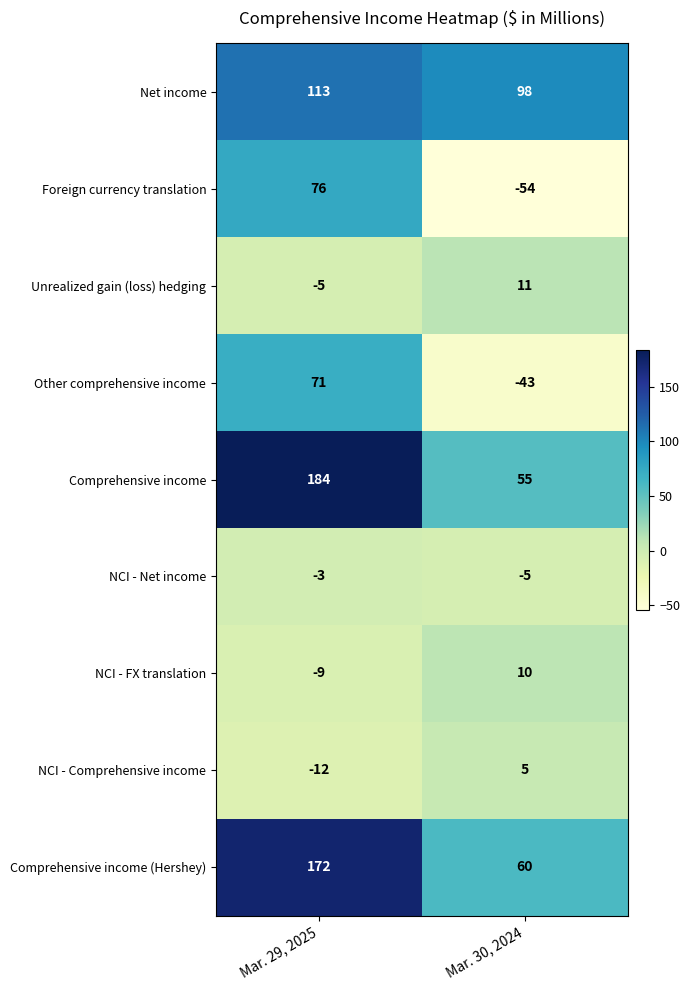

Which category has the lowest value in the Comprehensive income series?

Mar. 30, 2024